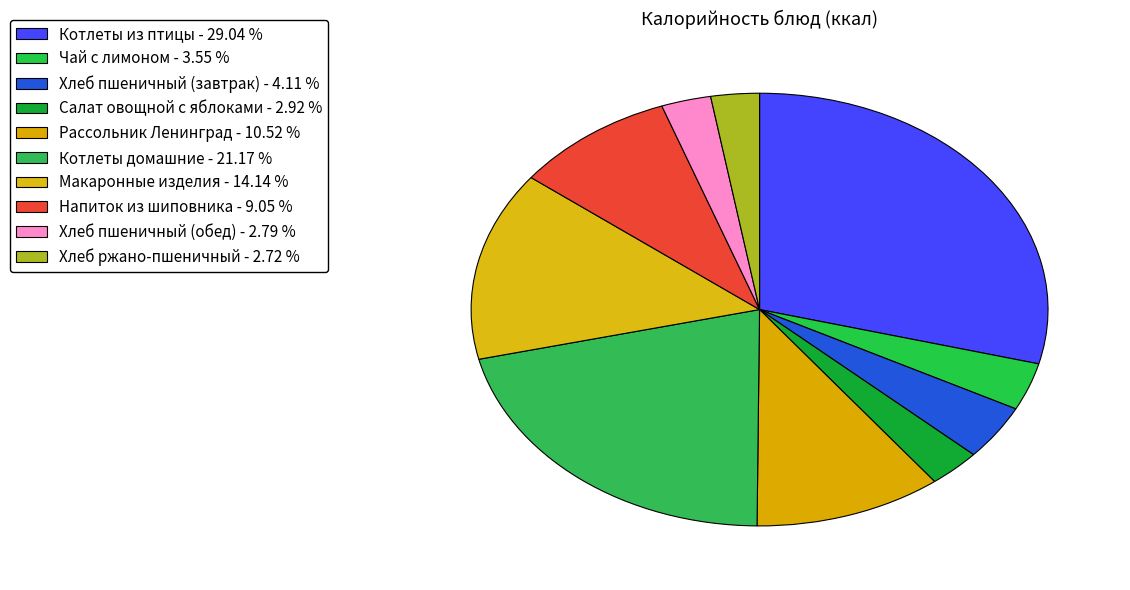

Is the sum of Напиток из шиповника and Рассольник Ленинград greater than half?

No